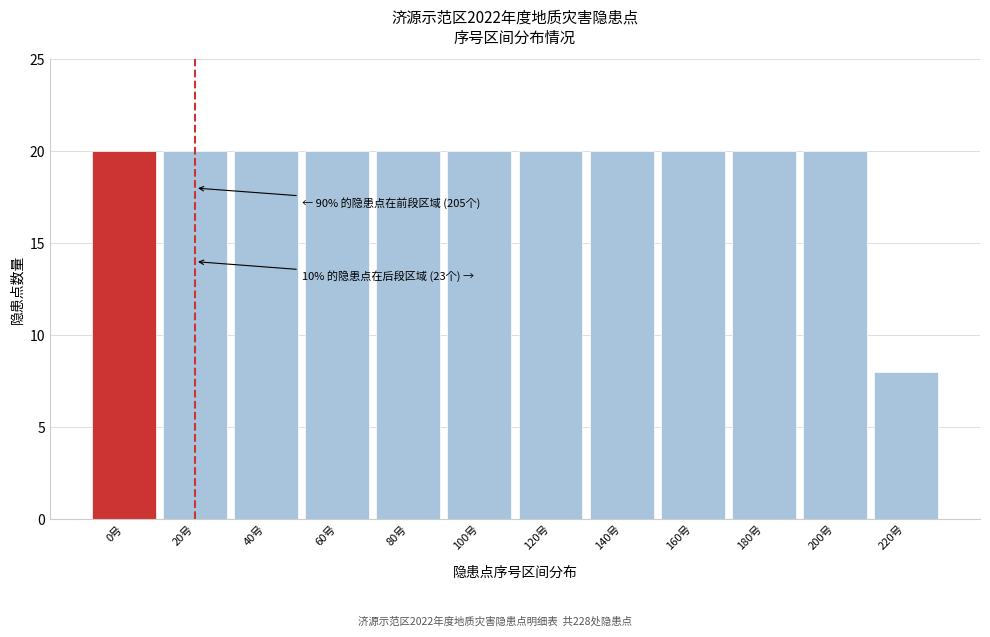

Reading right to left, list all the values displayed in this chart.

220号=8	200号=20	180号=20	160号=20	140号=20	120号=20	100号=20	80号=20	60号=20	40号=20	20号=20	0号=20